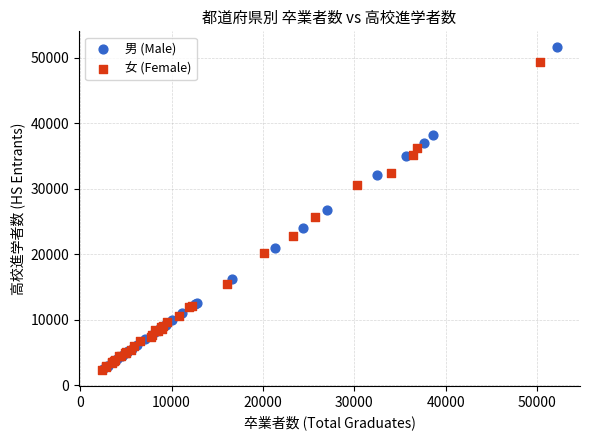

Which series reaches the maximum Y coordinate?

男 (Male)